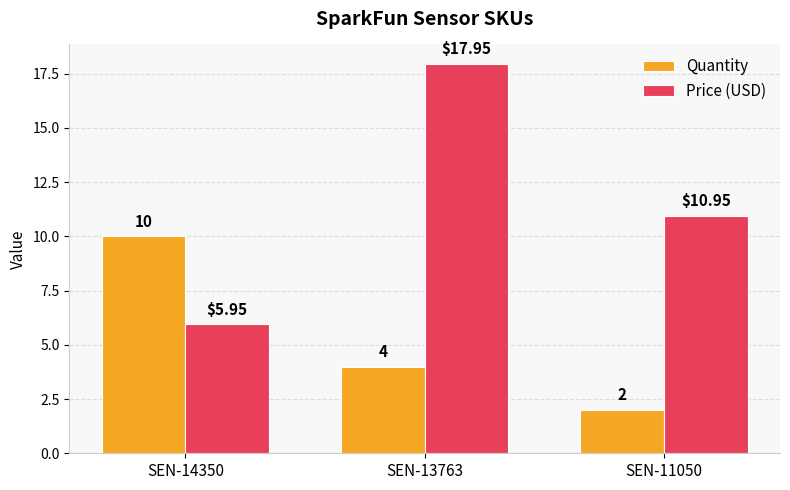

Rank the series at SEN-14350 from lowest to highest value.

Price (USD), Quantity